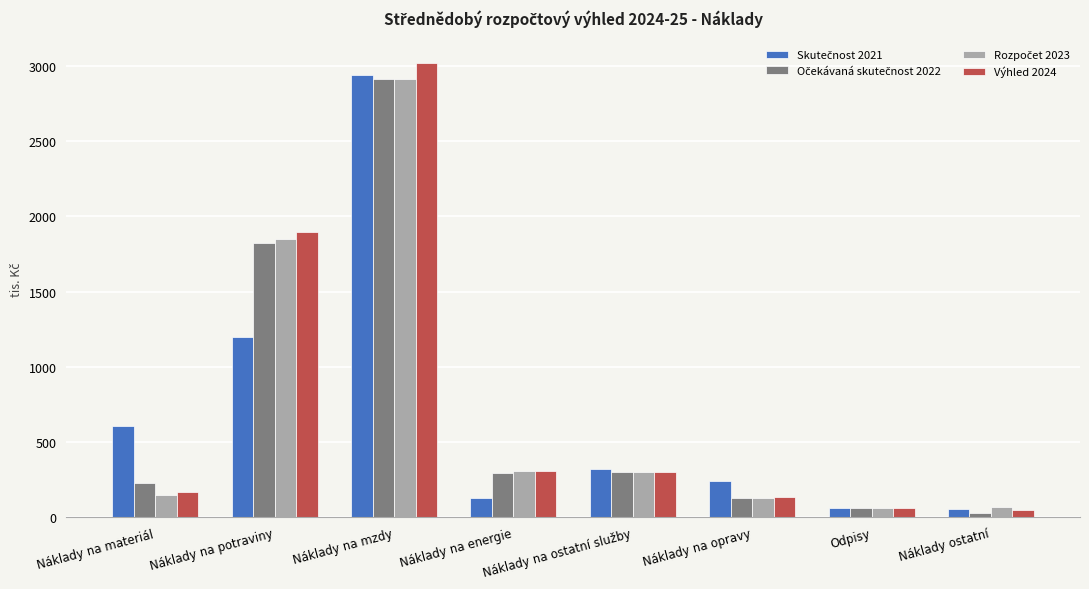

At which category is the sum across all series the highest?

Náklady na mzdy